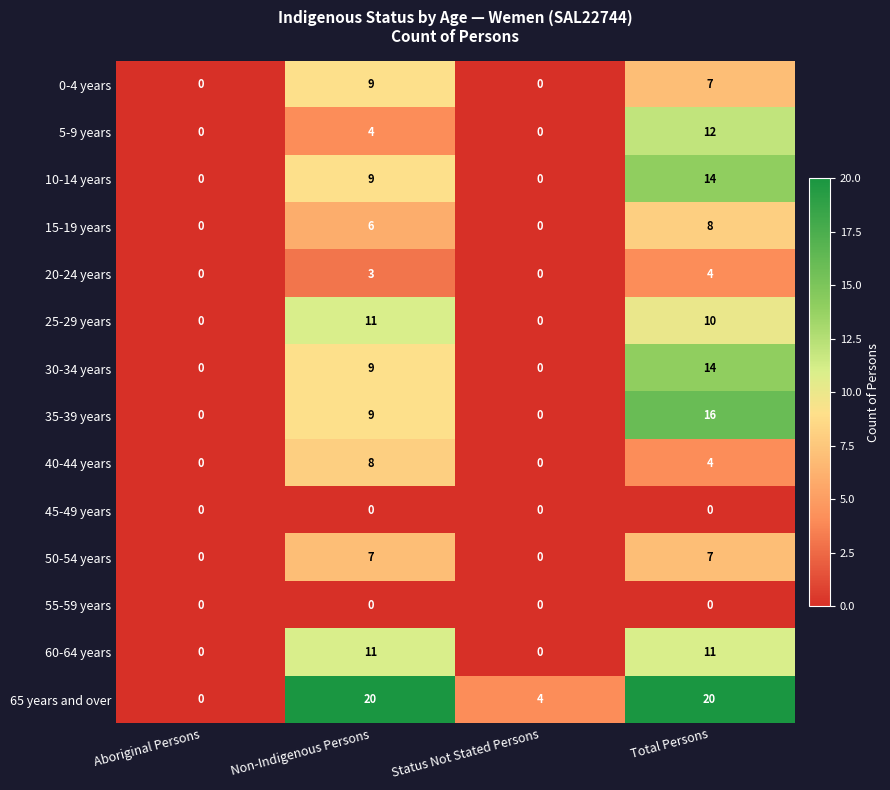

How many values in the 40-44 years series are below 4?

2